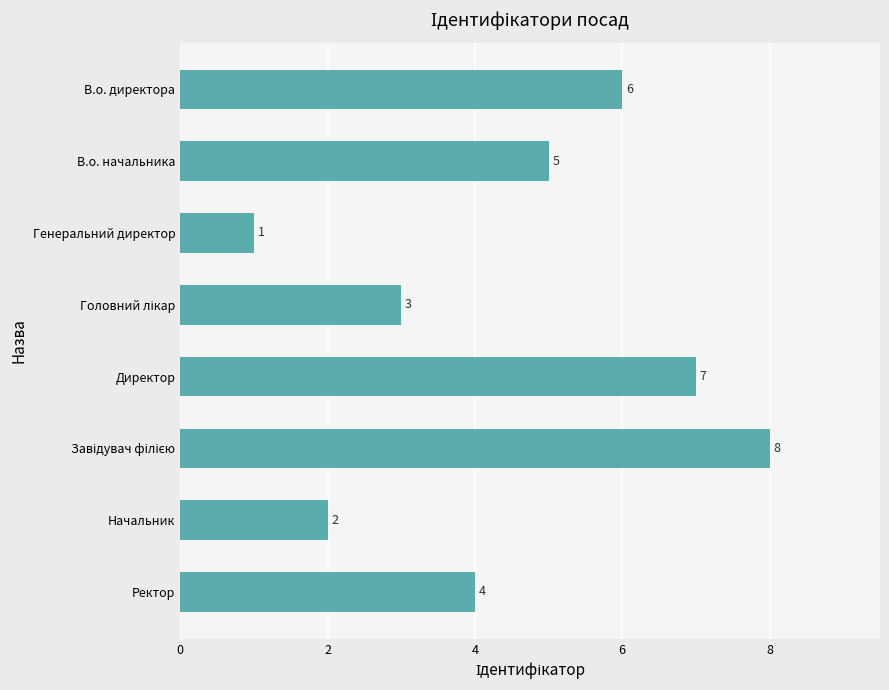

What is the sum of all values?

36